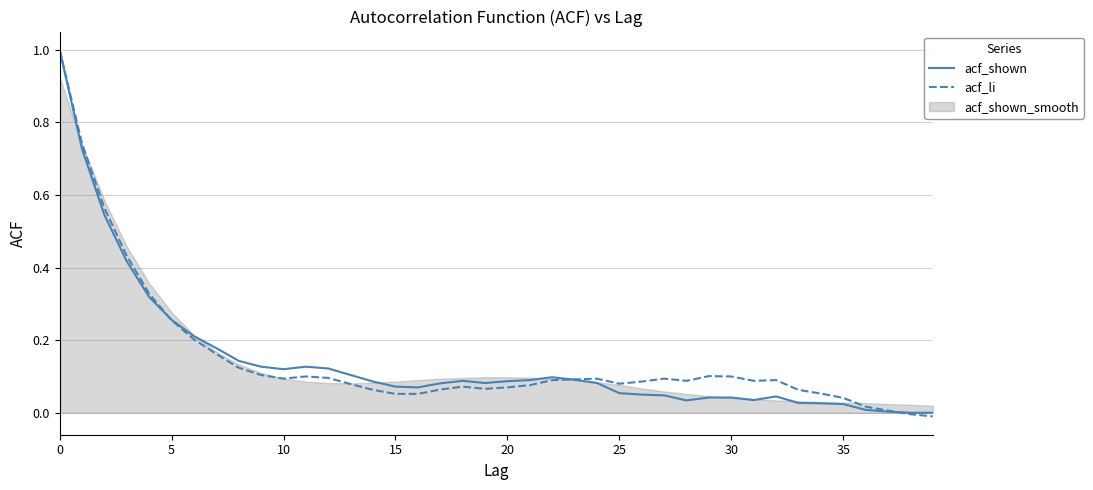

What is the highest value of the acf_li series?

1.0